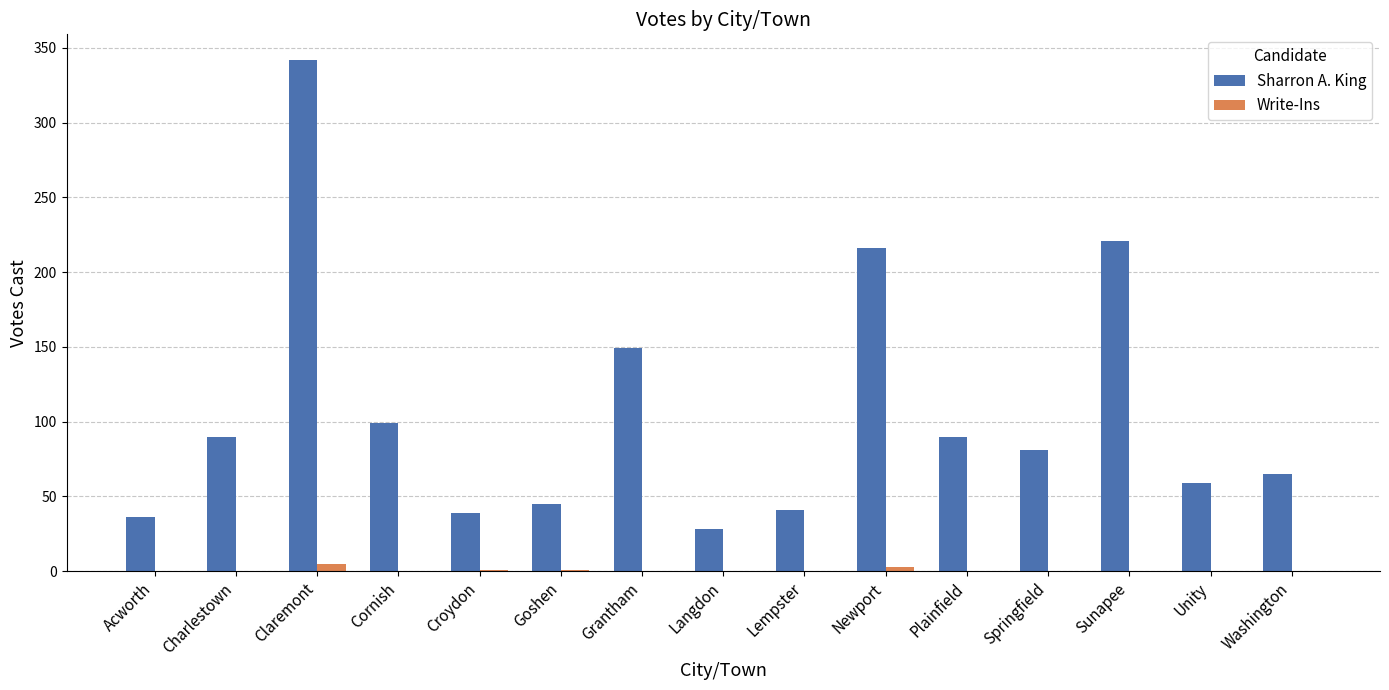

Between Claremont and Newport, which series saw the biggest shift?

Sharron A. King